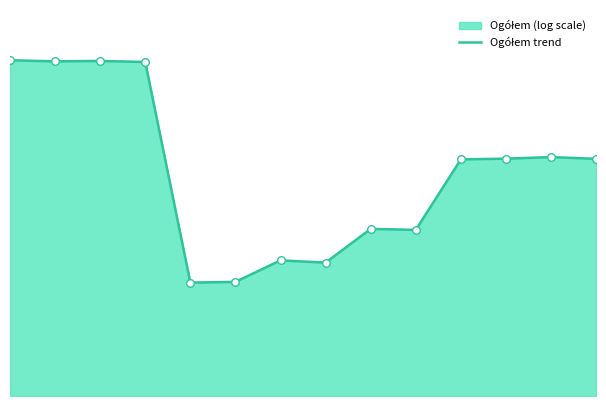

What is the ratio of the value at 4 to the value at 12?

0.5